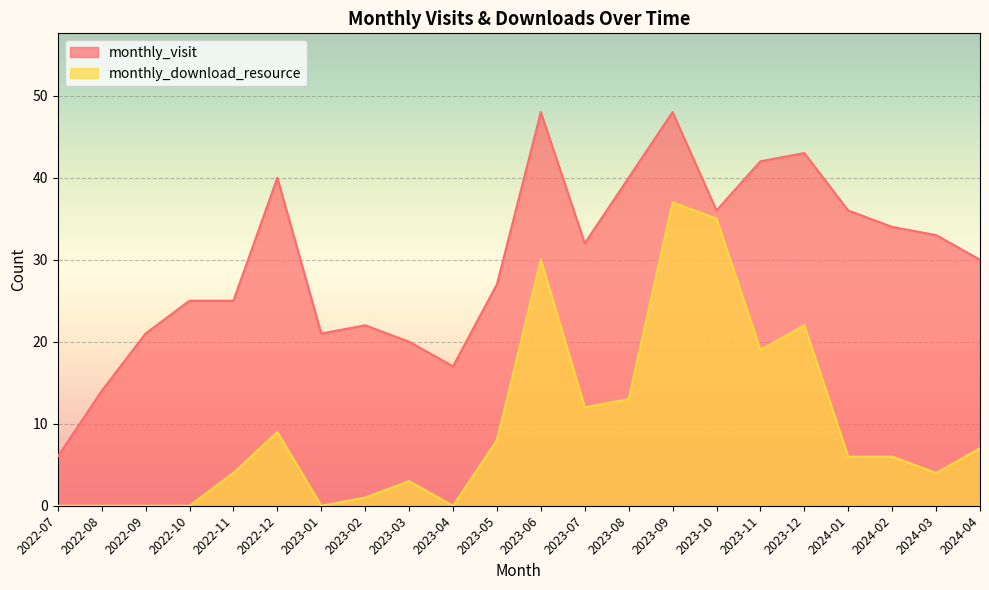

Which category has the highest value in the monthly_download_resource series?

2023-09